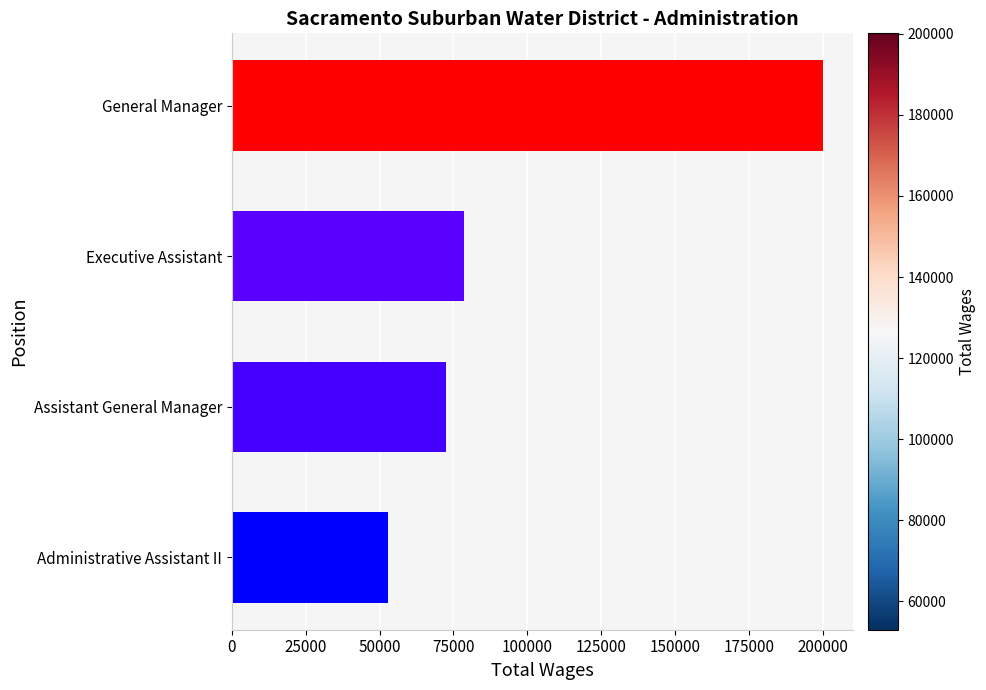

Approximately how many times larger is the value at Administrative Assistant II compared to Executive Assistant?

0.7